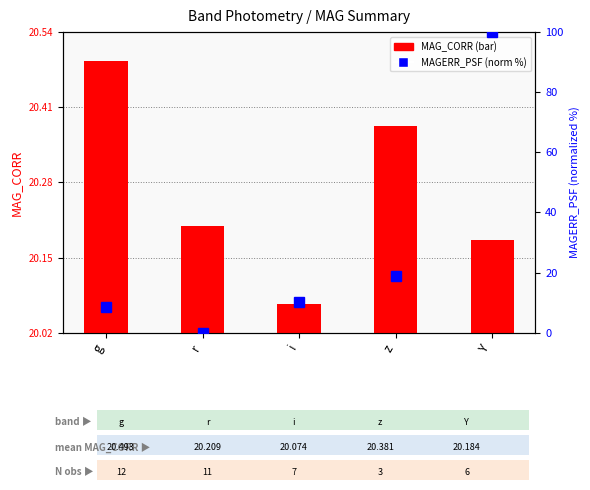

What is the change in value from g to i?

+1.8